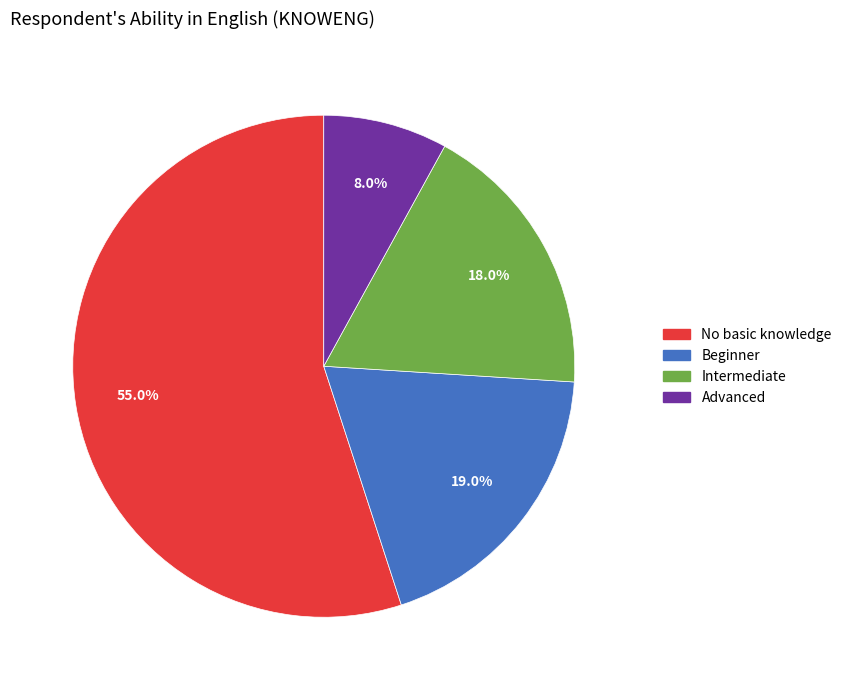

Is it true that Advanced is 8% of the pie?

True